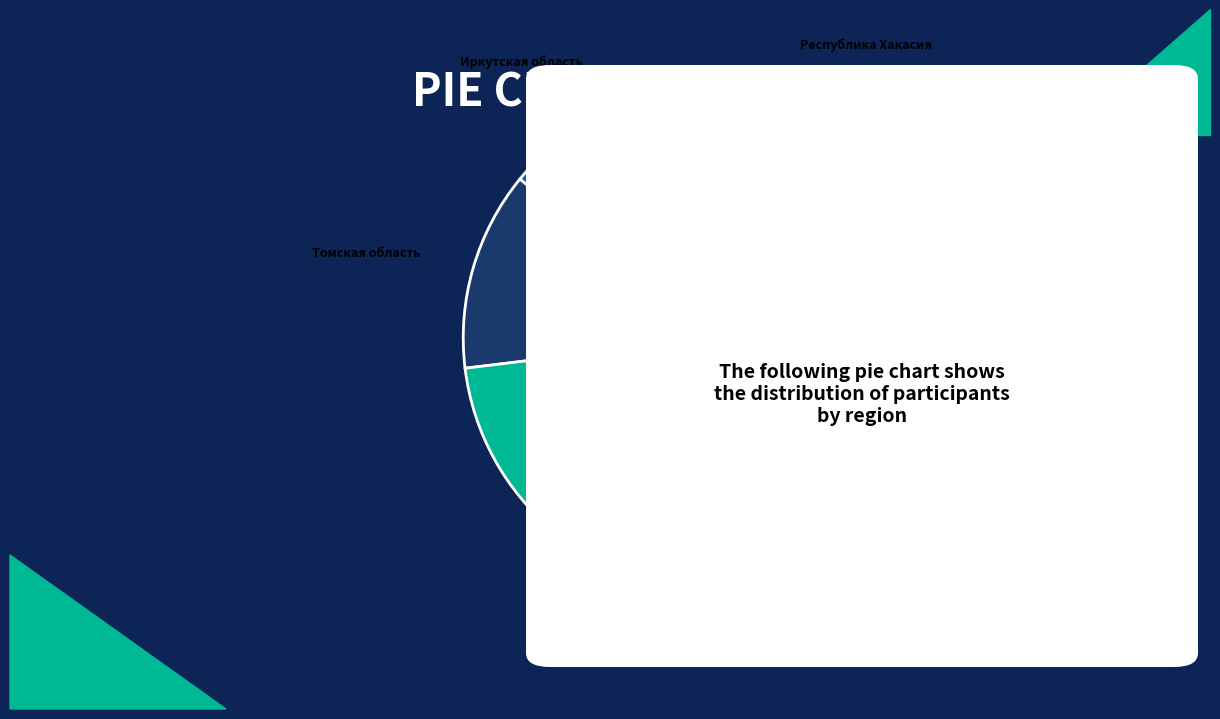

How many slices are in this pie chart?

5